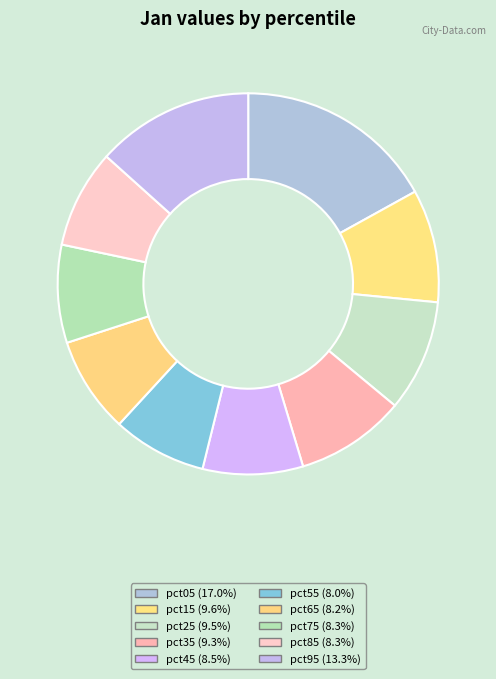

Combined, what portion of the pie is pct05 and pct25?

26.4%